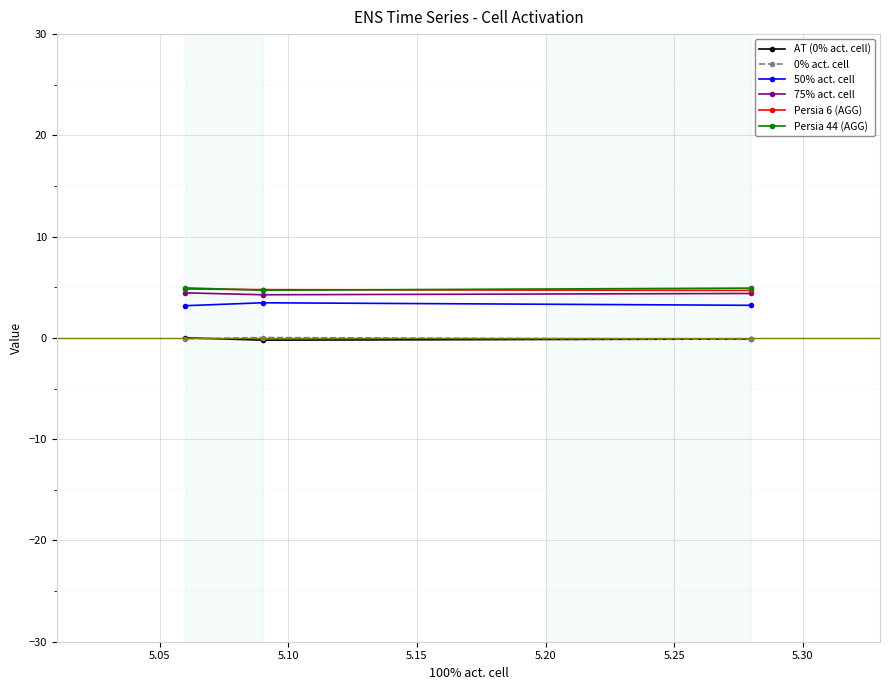

How many lines are shown in the chart?

6